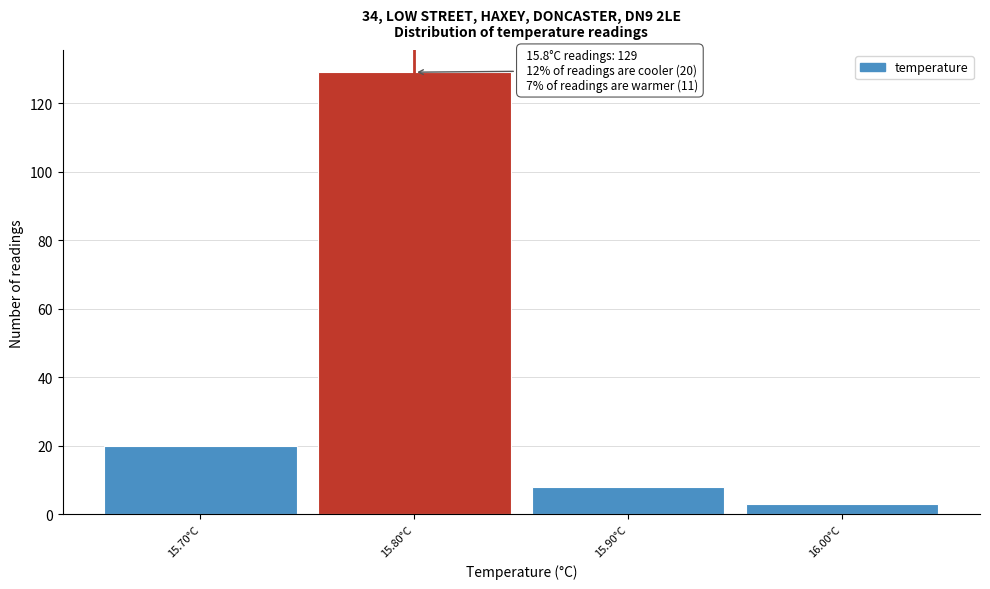

Over which range of the x-axis is the bar tallest?

15.75 to 15.85